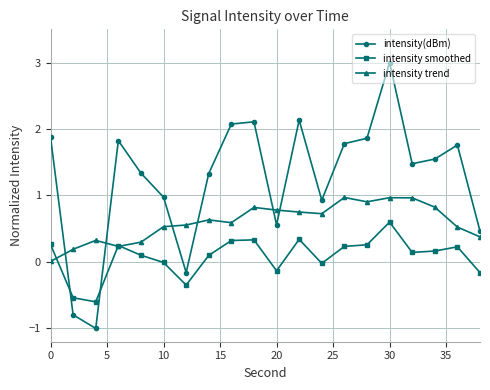

Which series has the largest range (max minus min)?

intensity(dBm)